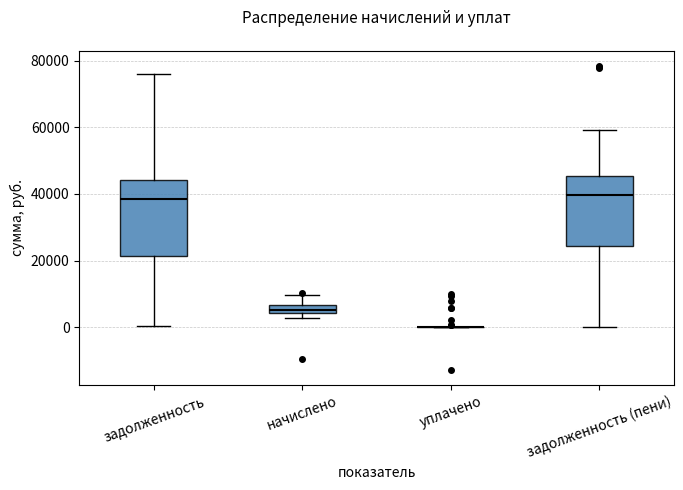

Where does the lower whisker of the box for задолженность (пени) end on the y-axis? The values are not printed on the chart, so give them approximately, as read against the axis.

0